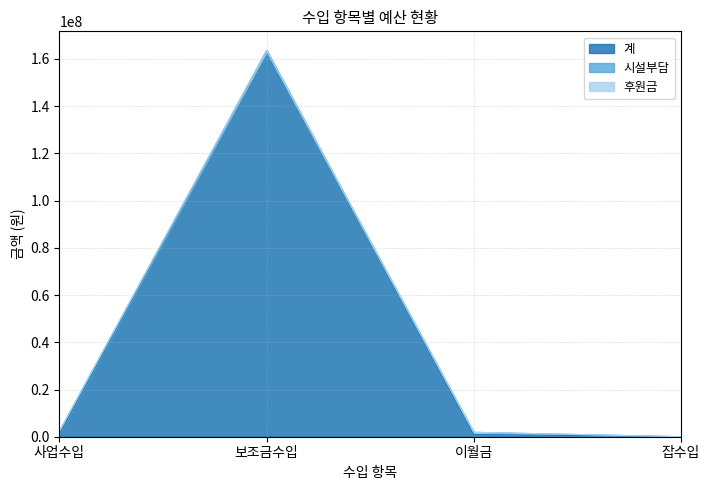

List the labels in order of 후원금 value, smallest first.

사업수입, 보조금수입, 이월금, 잡수입